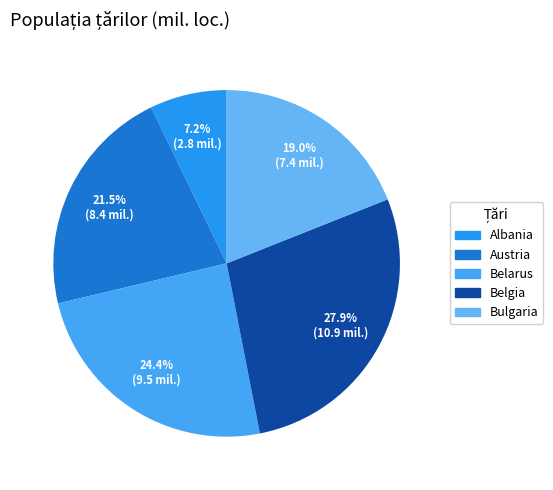

To the nearest percent, what is the combined percentage of Bulgaria and Belarus?

43%